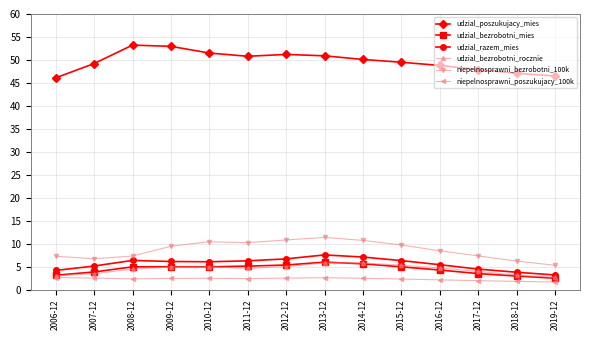

How many series are shown in this chart?

6